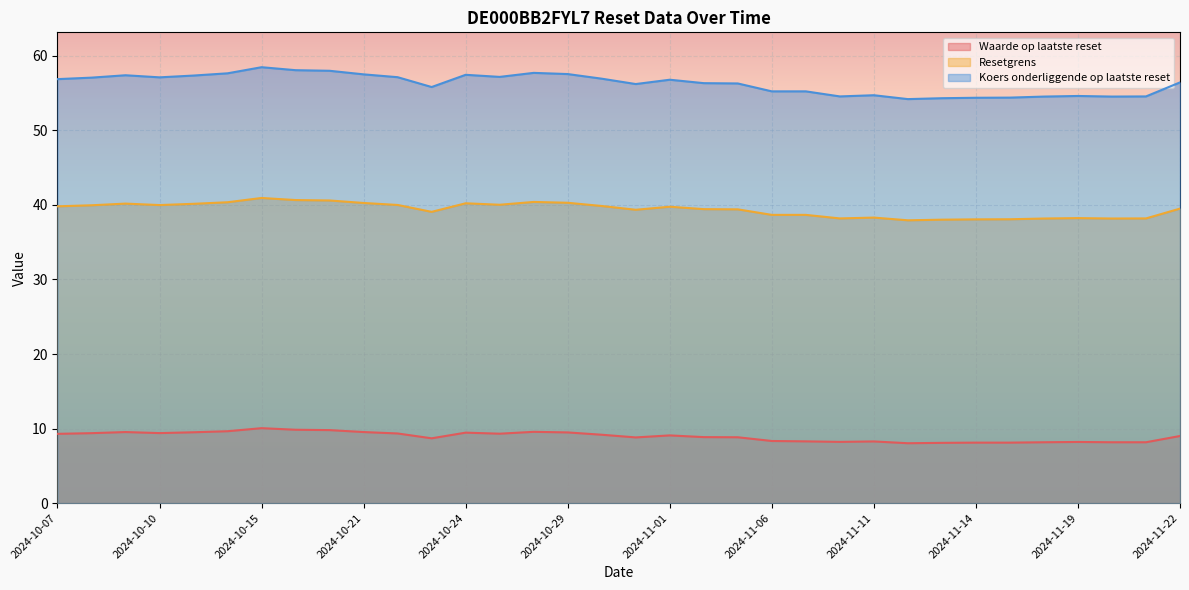

What is the label of the 23rd point from the left?

2024-11-07